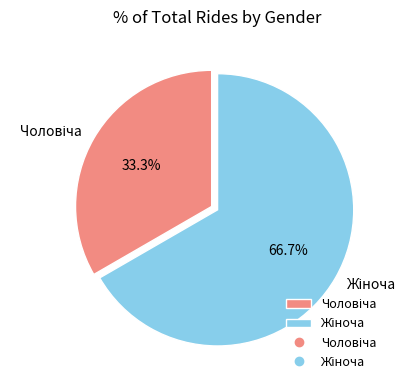

Does any single category account for the majority?

Yes